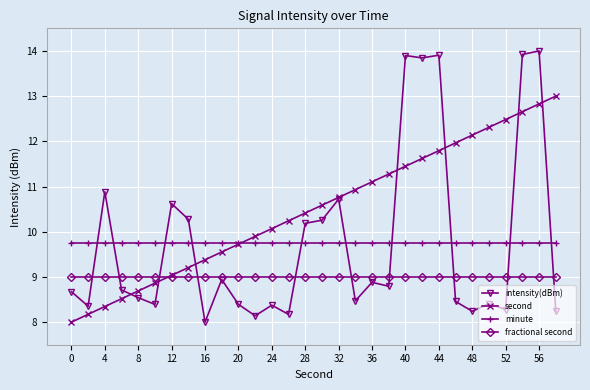

Which series has the widest spread of values?

intensity(dBm)